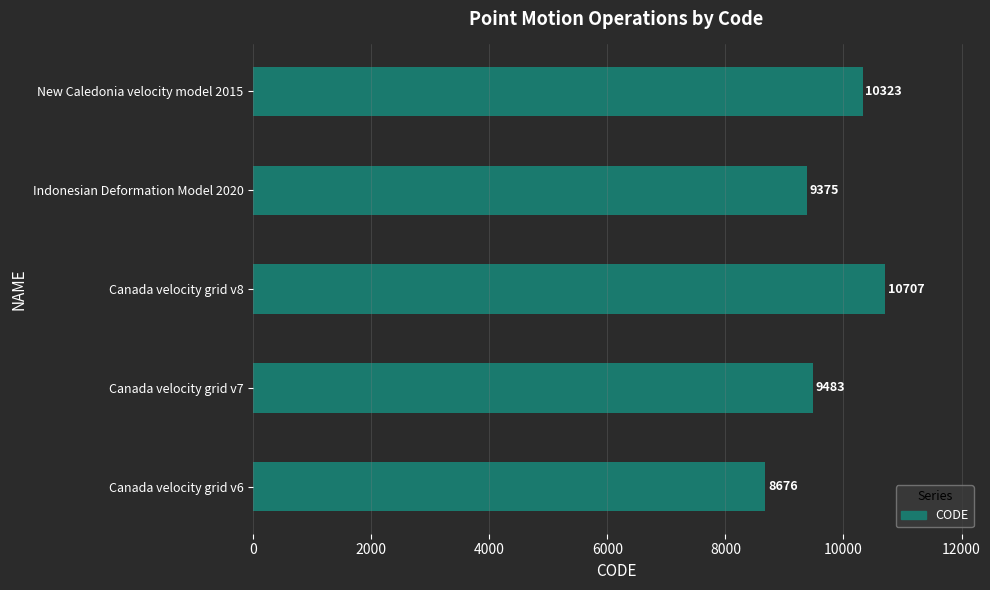

What is the difference between the maximum and minimum values?

2031